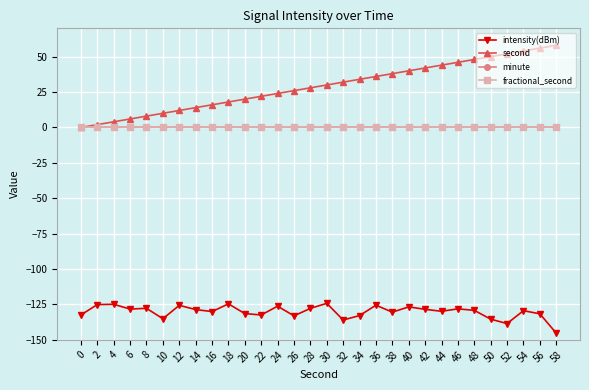

Reading left to right, extract all data points from this chart.

intensity(dBm): 0=-132.4	2=-125.1	4=-124.9	6=-128.3	8=-127.7	10=-135.1	12=-125.6	14=-128.6	16=-130.0	18=-124.6	20=-131.4	22=-132.4	24=-126.2	26=-133.0	28=-127.8	30=-124.2	32=-136.0	34=-132.8	36=-125.5	38=-130.4	40=-126.7	42=-128.4	44=-129.8	46=-128.1	48=-129.1	50=-135.4	52=-138.5	54=-129.4	56=-131.6	58=-145.2
second: 0=0.0	2=2.0	4=4.0	6=6.0	8=8.0	10=10.0	12=12.0	14=14.0	16=16.0	18=18.0	20=20.0	22=22.0	24=24.0	26=26.0	28=28.0	30=30.0	32=32.0	34=34.0	36=36.0	38=38.0	40=40.0	42=42.0	44=44.0	46=46.0	48=48.0	50=50.0	52=52.0	54=54.0	56=56.0	58=58.0
minute: 0=0.0	2=0.0	4=0.0	6=0.0	8=0.0	10=0.0	12=0.0	14=0.0	16=0.0	18=0.0	20=0.0	22=0.0	24=0.0	26=0.0	28=0.0	30=0.0	32=0.0	34=0.0	36=0.0	38=0.0	40=0.0	42=0.0	44=0.0	46=0.0	48=0.0	50=0.0	52=0.0	54=0.0	56=0.0	58=0.0
fractional_second: 0=0.0	2=0.0	4=0.0	6=0.0	8=0.0	10=0.0	12=0.0	14=0.0	16=0.0	18=0.0	20=0.0	22=0.0	24=0.0	26=0.0	28=0.0	30=0.0	32=0.0	34=0.0	36=0.0	38=0.0	40=0.0	42=0.0	44=0.0	46=0.0	48=0.0	50=0.0	52=0.0	54=0.0	56=0.0	58=0.0